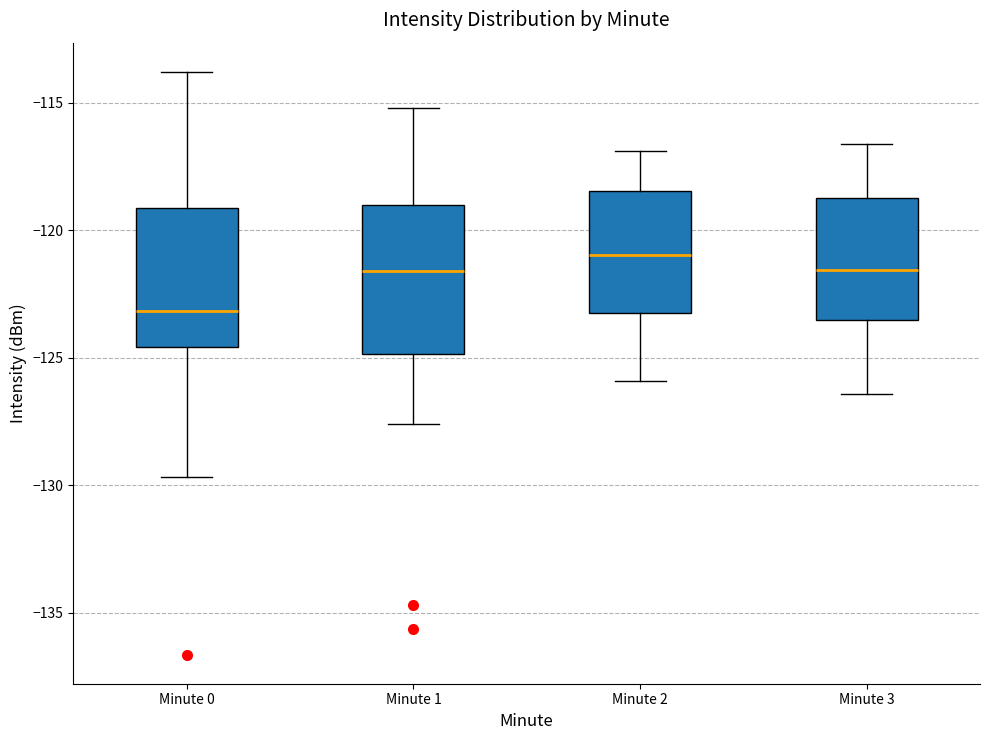

Where does the lower whisker of the box for Minute 3 end on the y-axis? The values are not printed on the chart, so give them approximately, as read against the axis.

-126.5